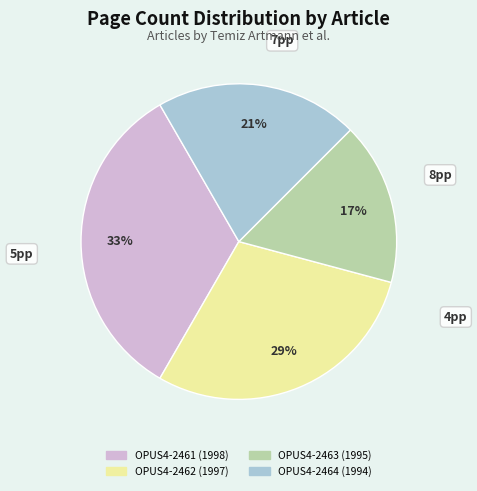

Rank the categories by value from lowest to highest.

OPUS4-2463 (1995), OPUS4-2464 (1994), OPUS4-2462 (1997), OPUS4-2461 (1998)